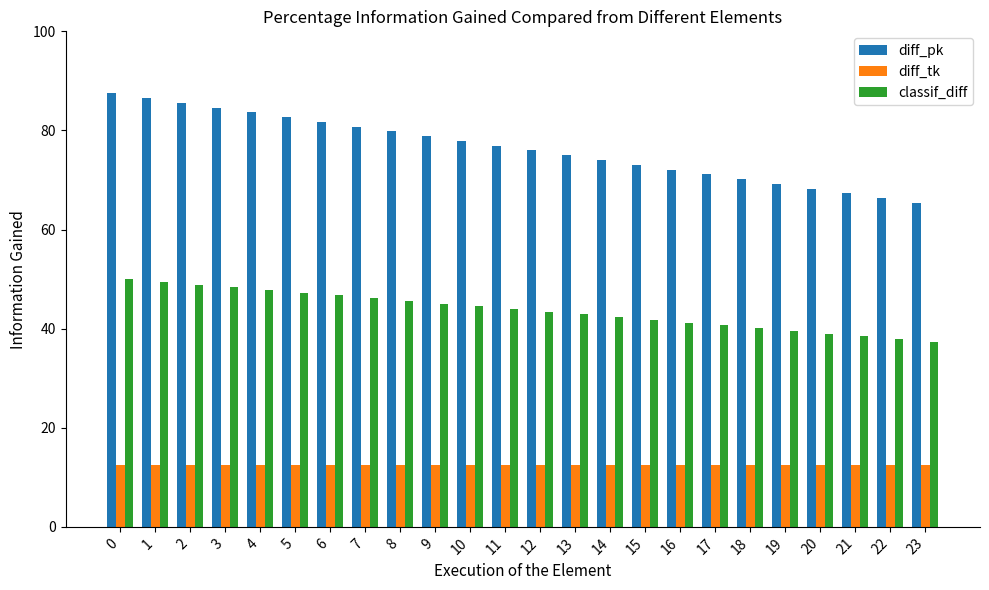

What is the difference between the highest and lowest values at 19?

56.7